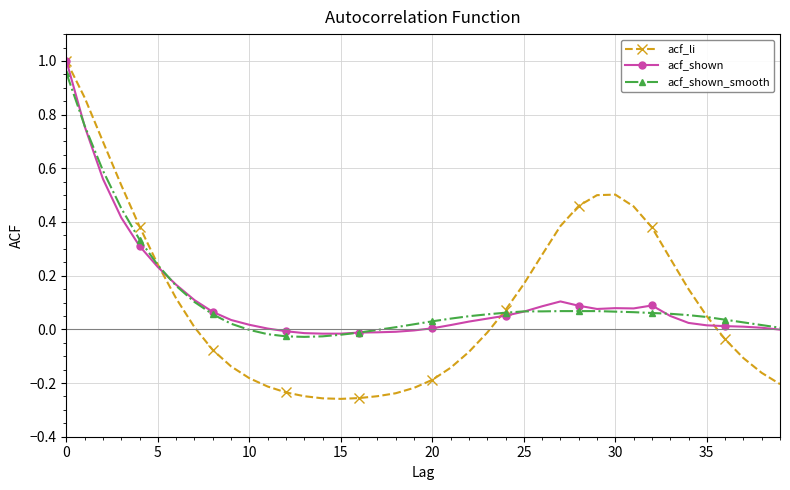

Which series has the largest range (max minus min)?

acf_li